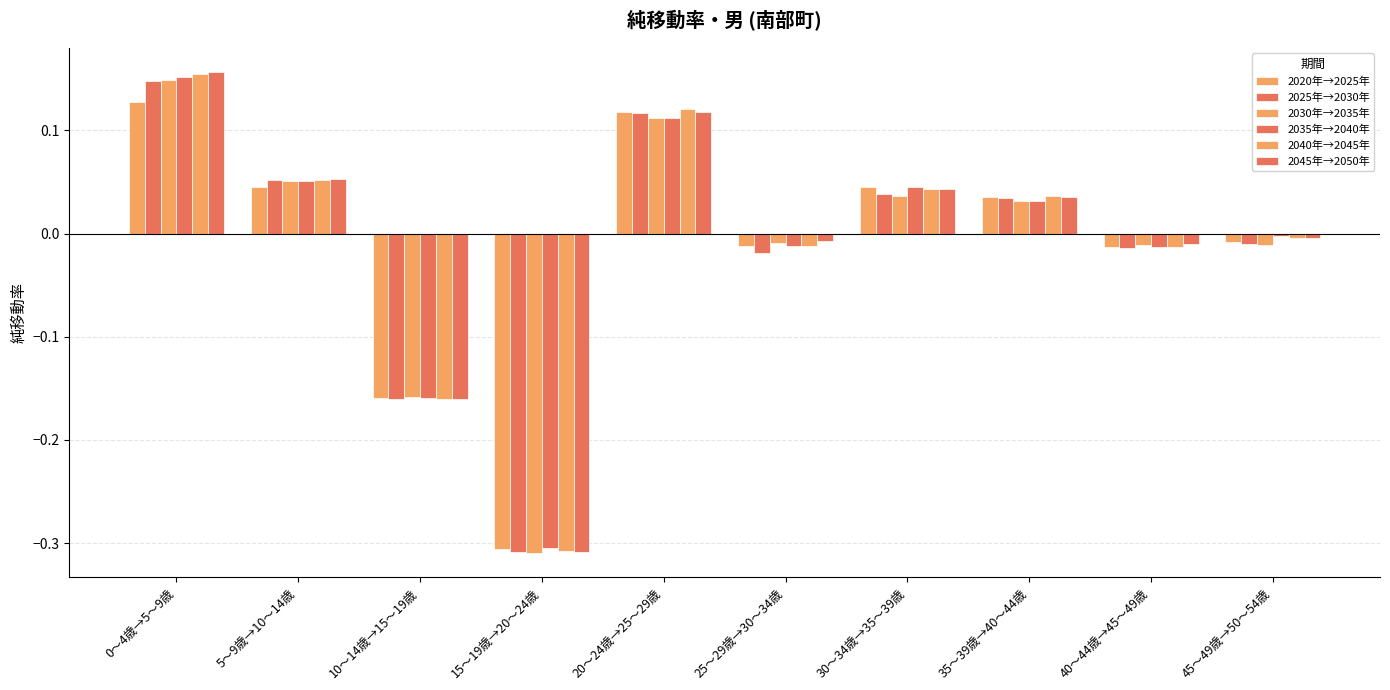

Rank the series by their maximum value, from lowest to highest.

2020年→2025年, 2025年→2030年, 2030年→2035年, 2035年→2040年, 2040年→2045年, 2045年→2050年